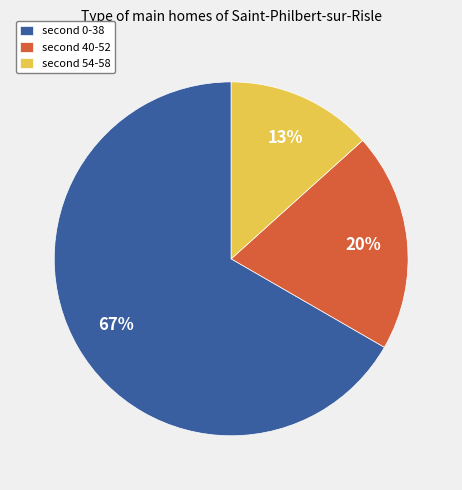

To the nearest percent, what is the average slice percentage?

33%